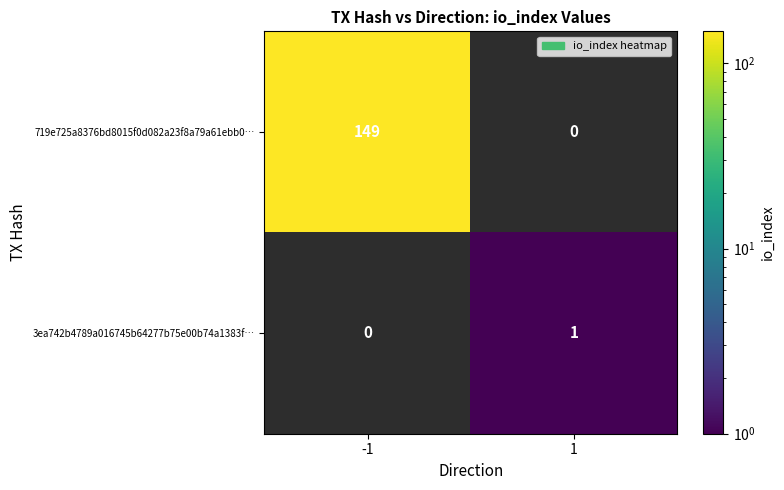

Reading left to right, list all the values displayed in this chart.

719e725a8376bd8015f0d082a23f8a79a61ebb0…: 149	0
3ea742b4789a016745b64277b75e00b74a1383f…: 0	1